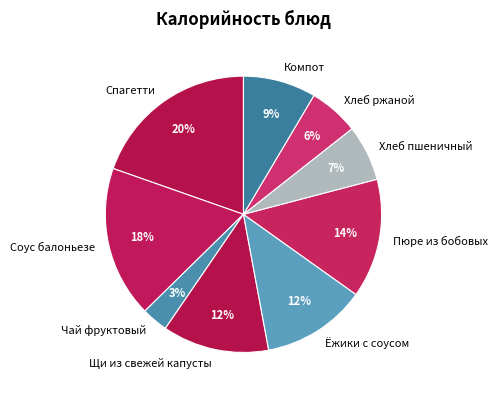

Is there a majority slice in this chart?

No